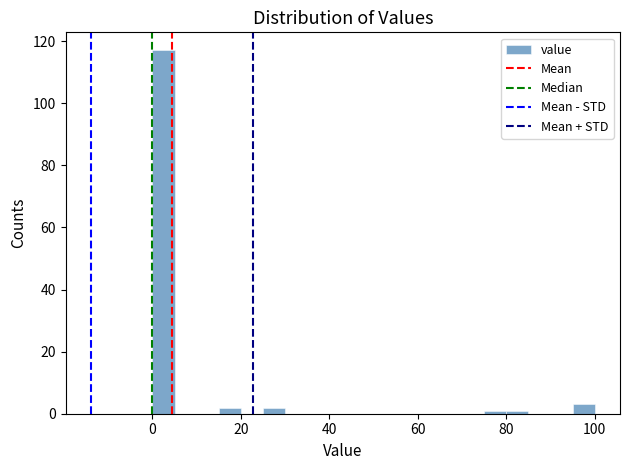

Around what value on the x-axis is the tallest bar? Give the approximate position of its centre, as read against the axis.

2